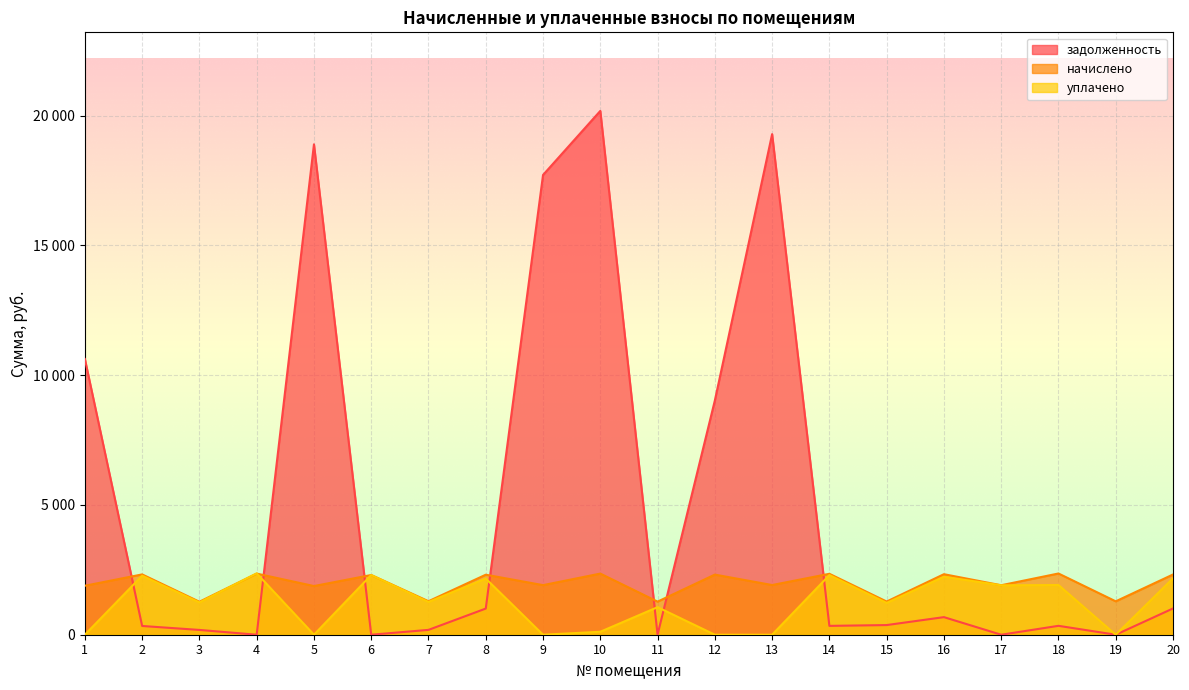

In уплачено, how many points are higher than both neighbors (excluding endpoints)?

8